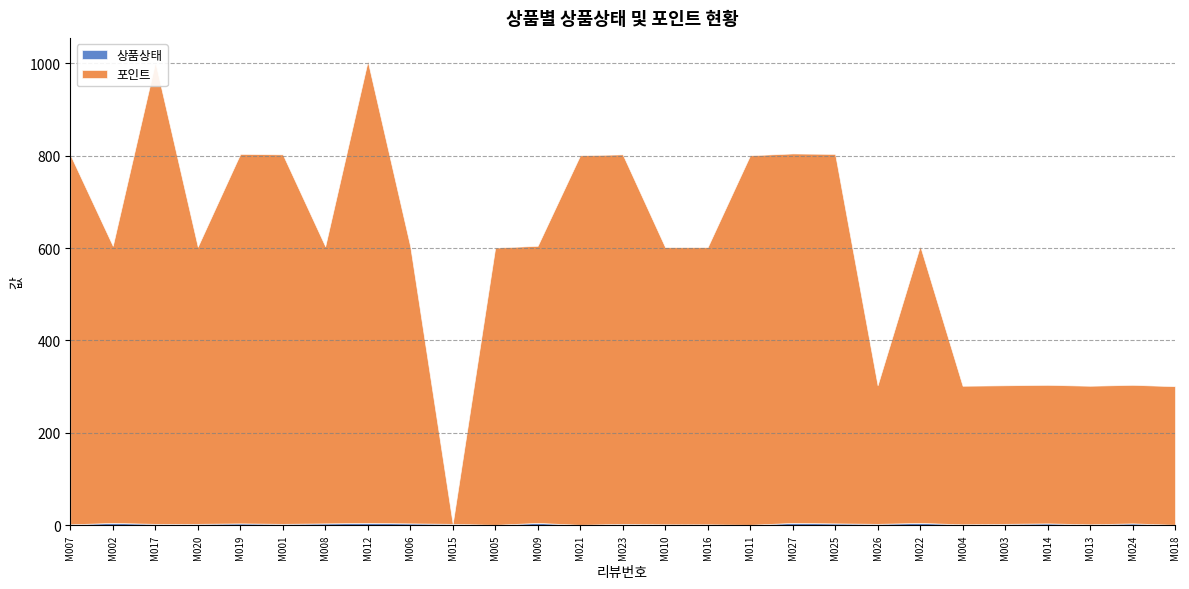

True or false: 포인트 and 상품상태 cross at least once.

True